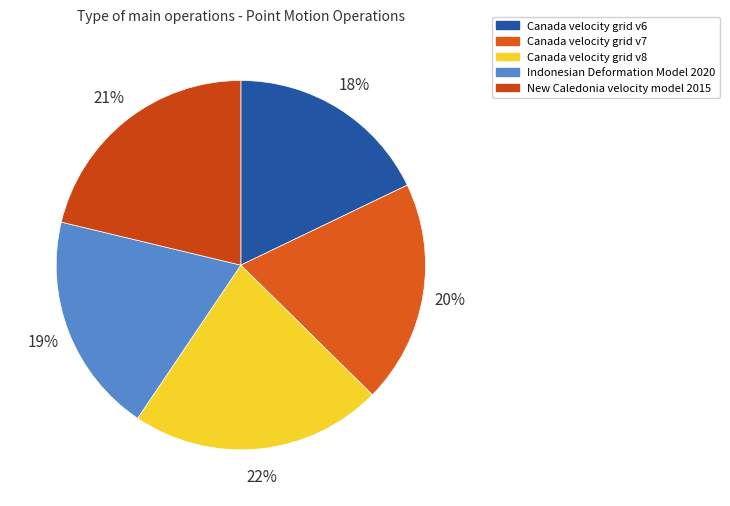

How many slices are in this pie chart?

5